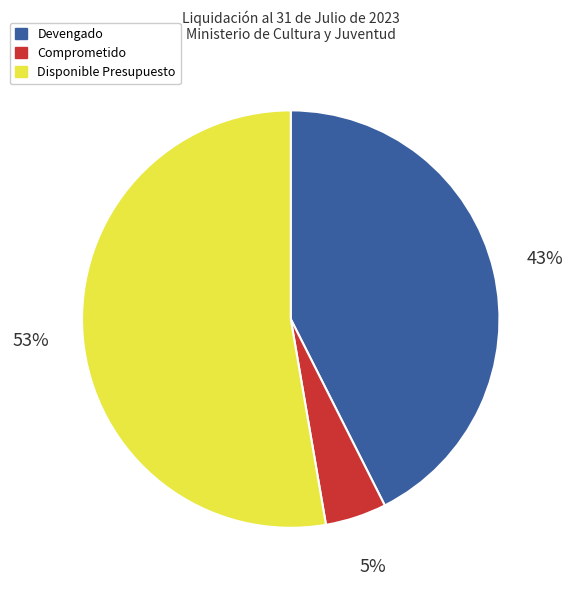

True or false: Disponible Presupuesto accounts for 59% of the total.

False